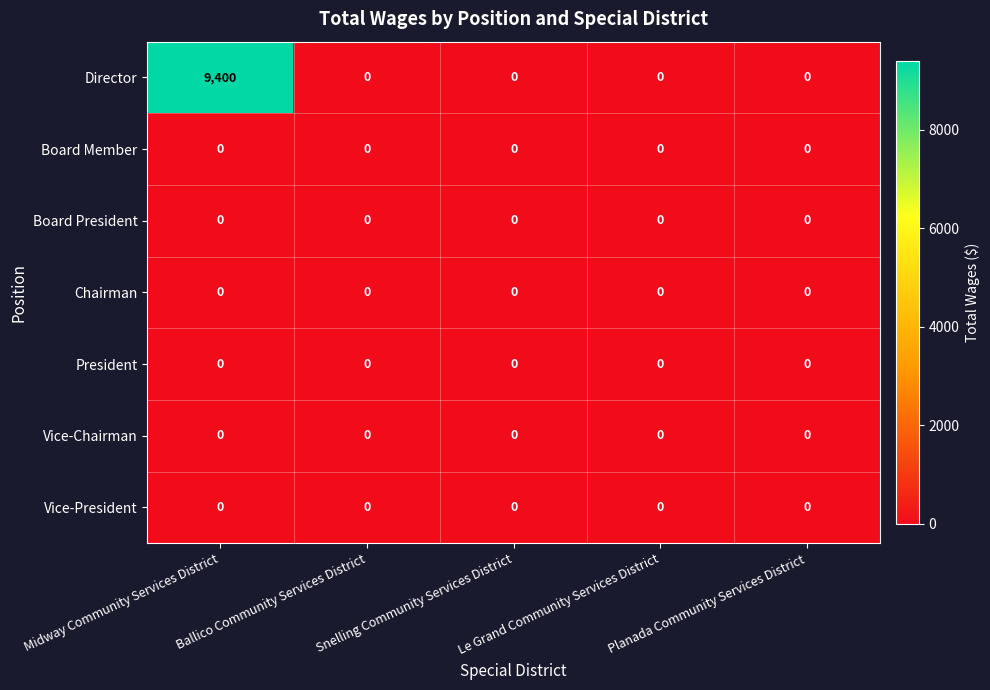

Which series changed the most between Midway Community Services District and Snelling Community Services District?

Director